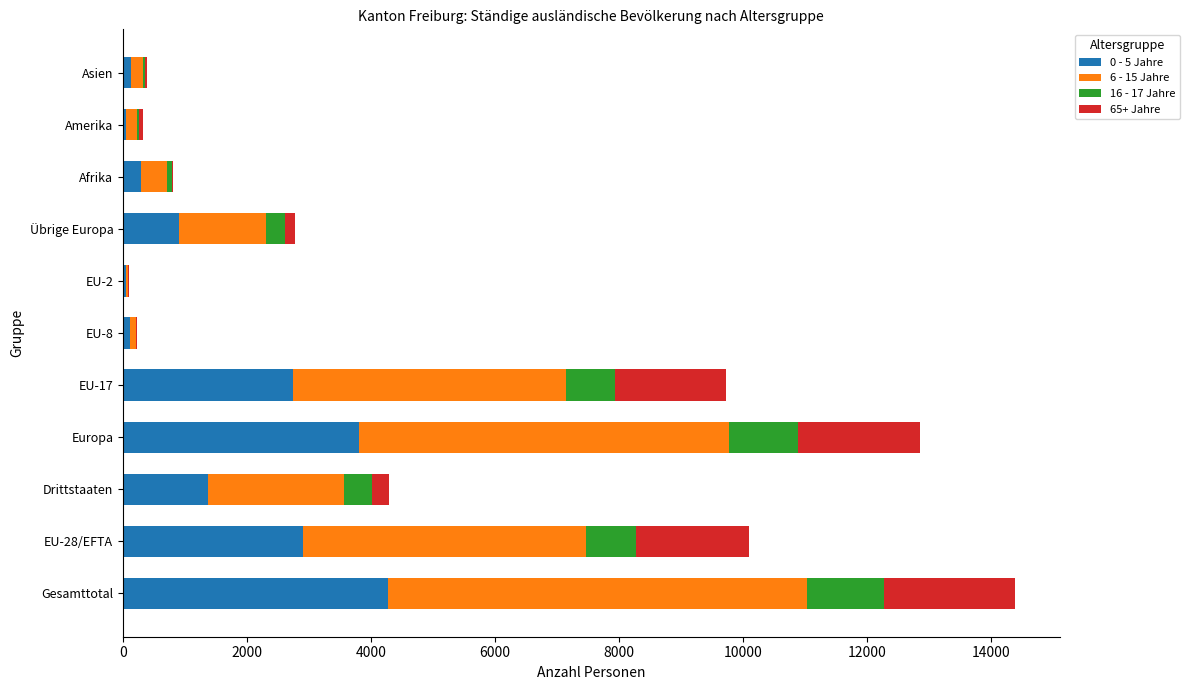

At which category is the sum across all series the highest?

Gesamttotal